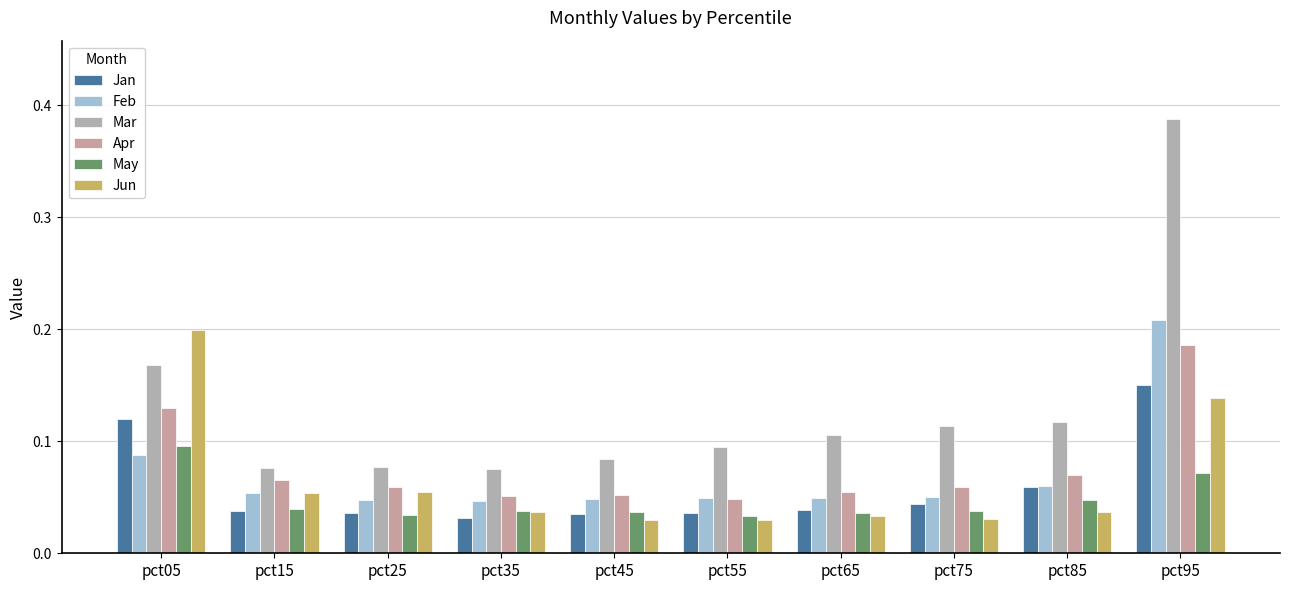

True or false: Jun has a value of 0.0 at pct55.

False